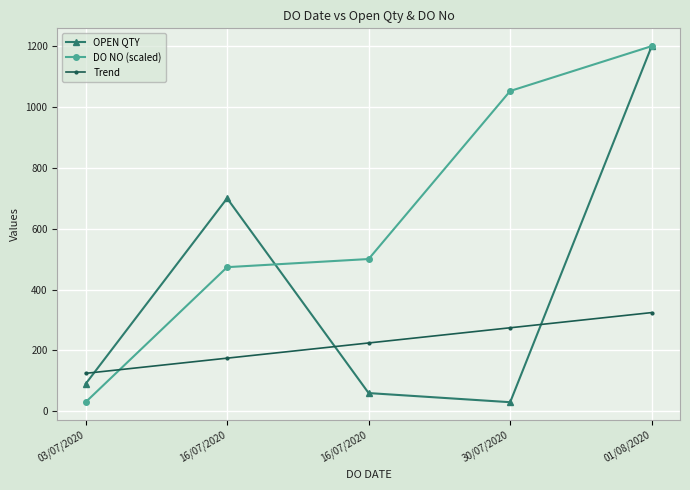

Which series ends up on top after the final intersection of OPEN QTY and DO NO (scaled)?

DO NO (scaled)